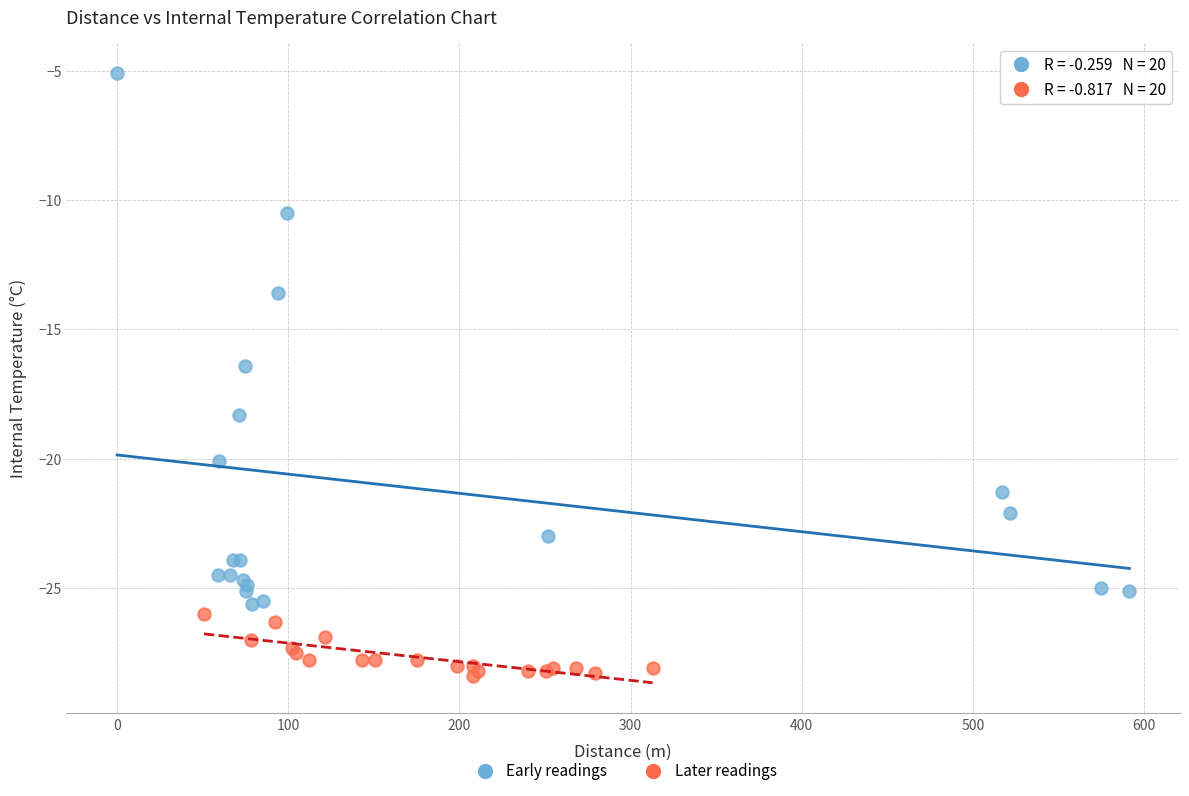

Which series reaches the minimum Y coordinate?

Later readings